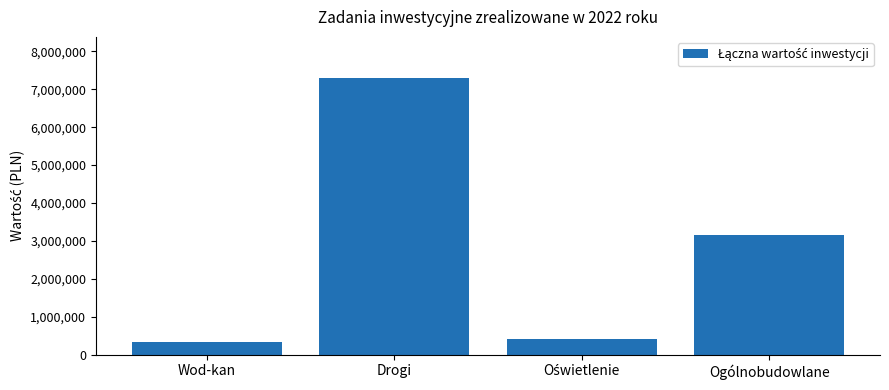

True or false: the data shows 7288558.4 at Drogi.

True